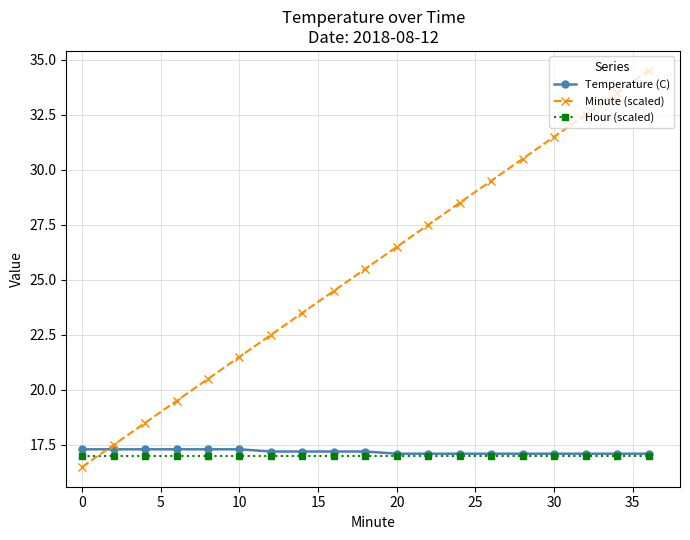

How many lines are shown in the chart?

3